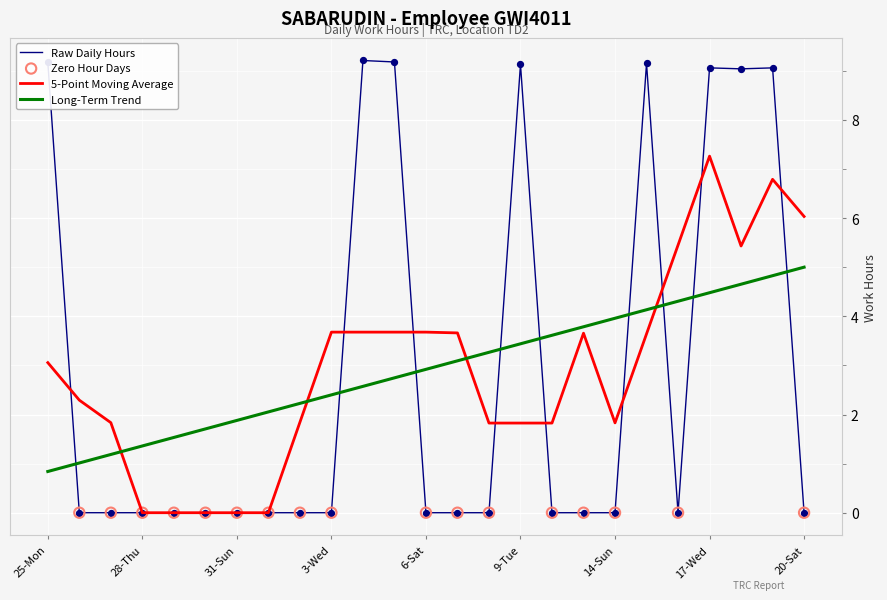

What is the maximum value shown in the chart?

9.2